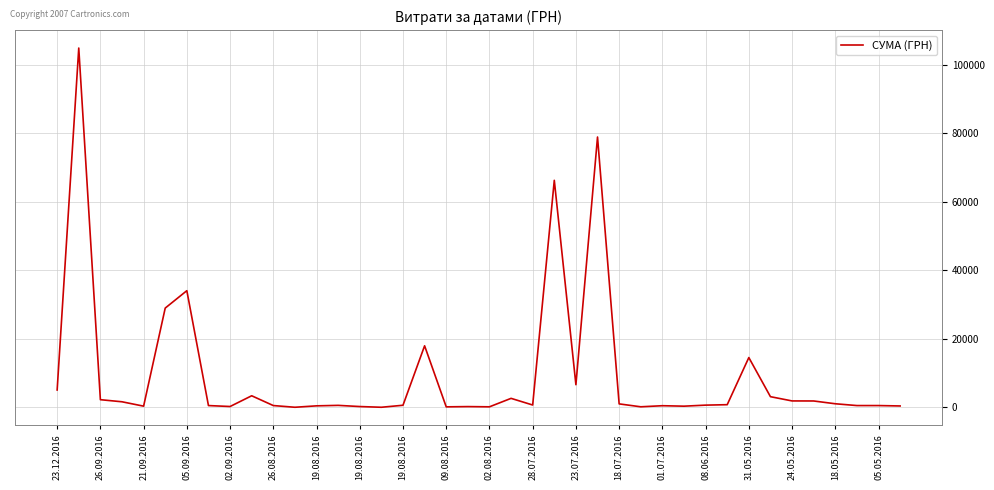

What is the maximum value shown in the chart?

104899.0